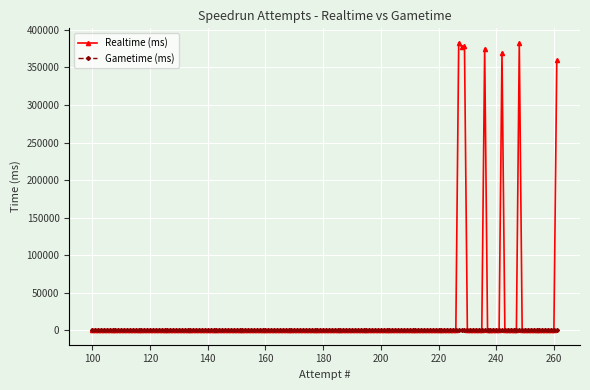

True or false: Realtime (ms) has more than 2 points higher than both neighbors.

True